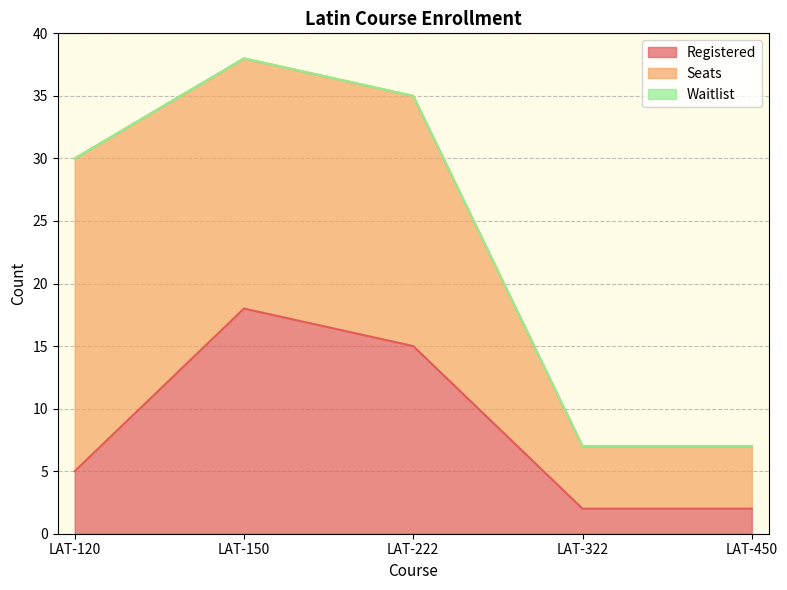

True or false: Seats has a value of 26 at LAT-222.

False